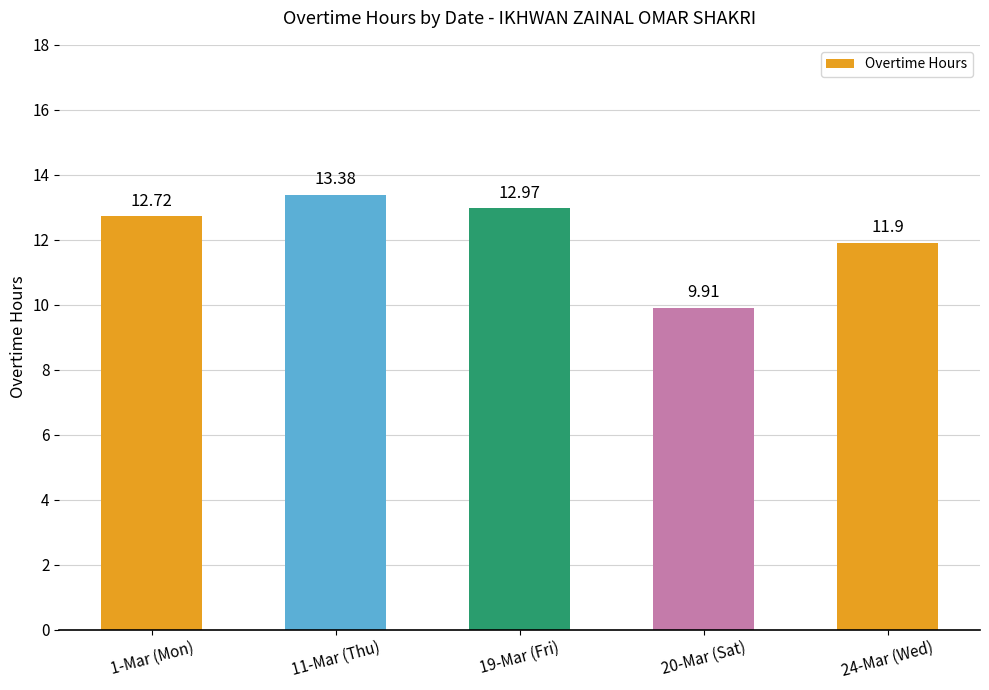

True or false: the data shows 12.7 at 1-Mar (Mon).

True